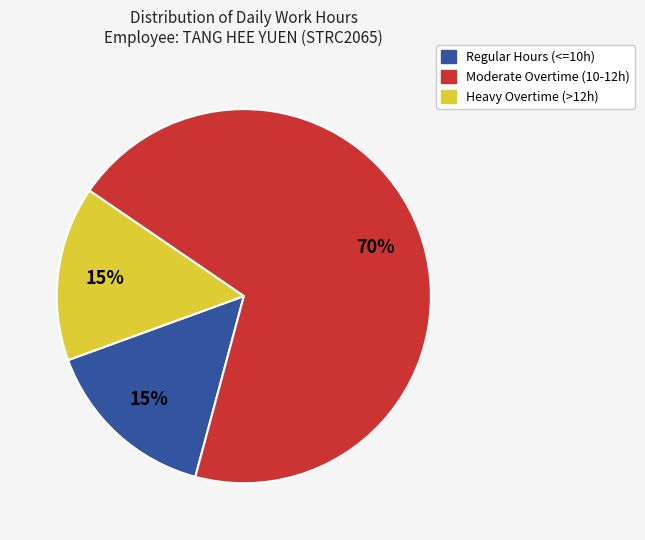

To the nearest percent, what is the average slice percentage?

33%